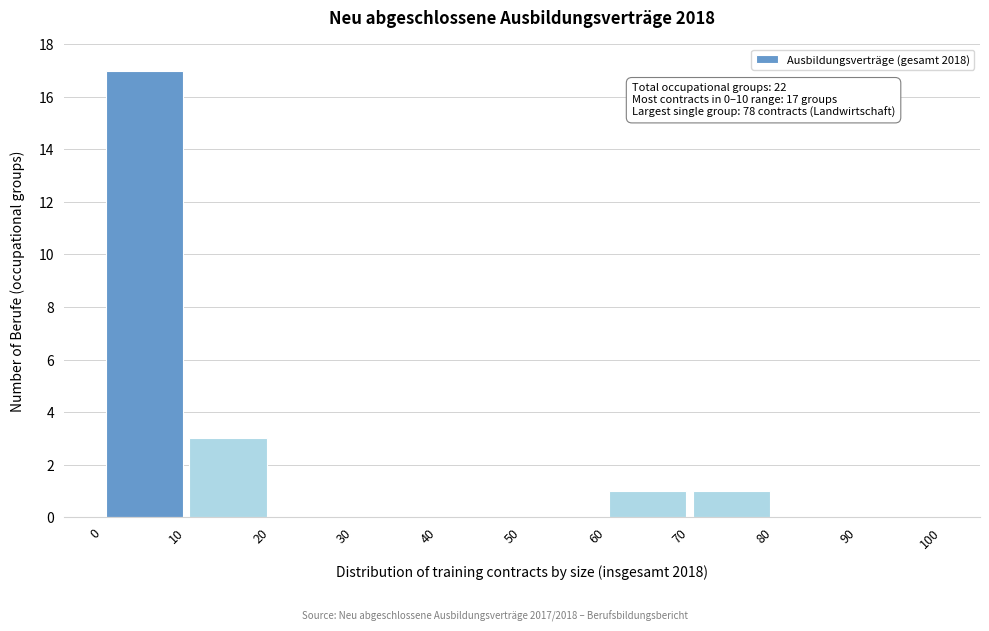

Over which range of the x-axis is the bar tallest?

0 to 10